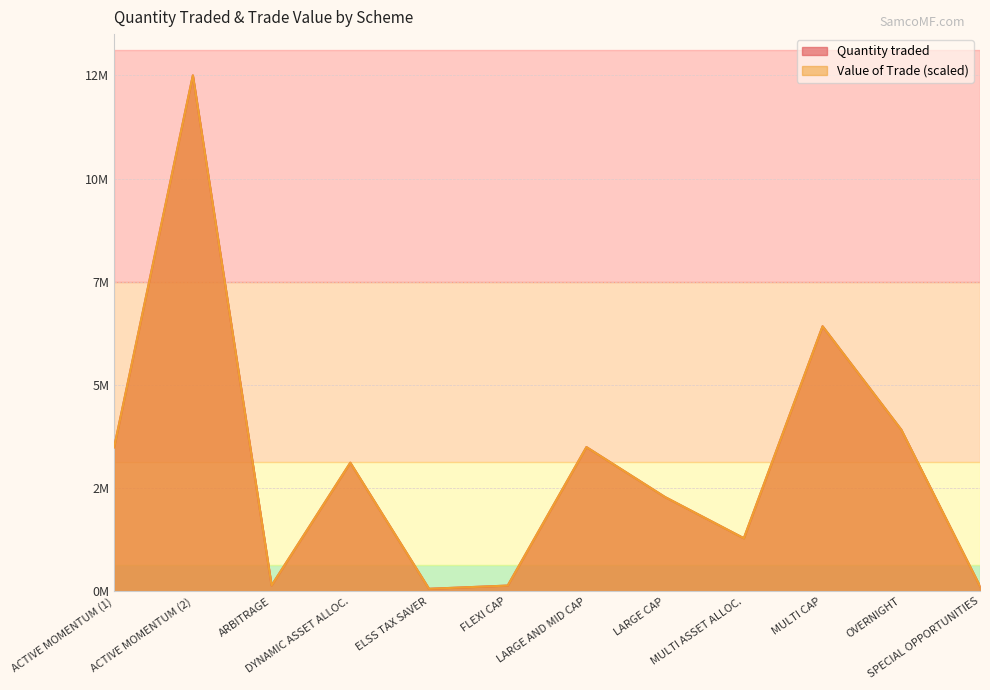

What is the difference between the Value of the Trade values at FLEXI CAP and SPECIAL OPPORTUNITIES?

17000.0